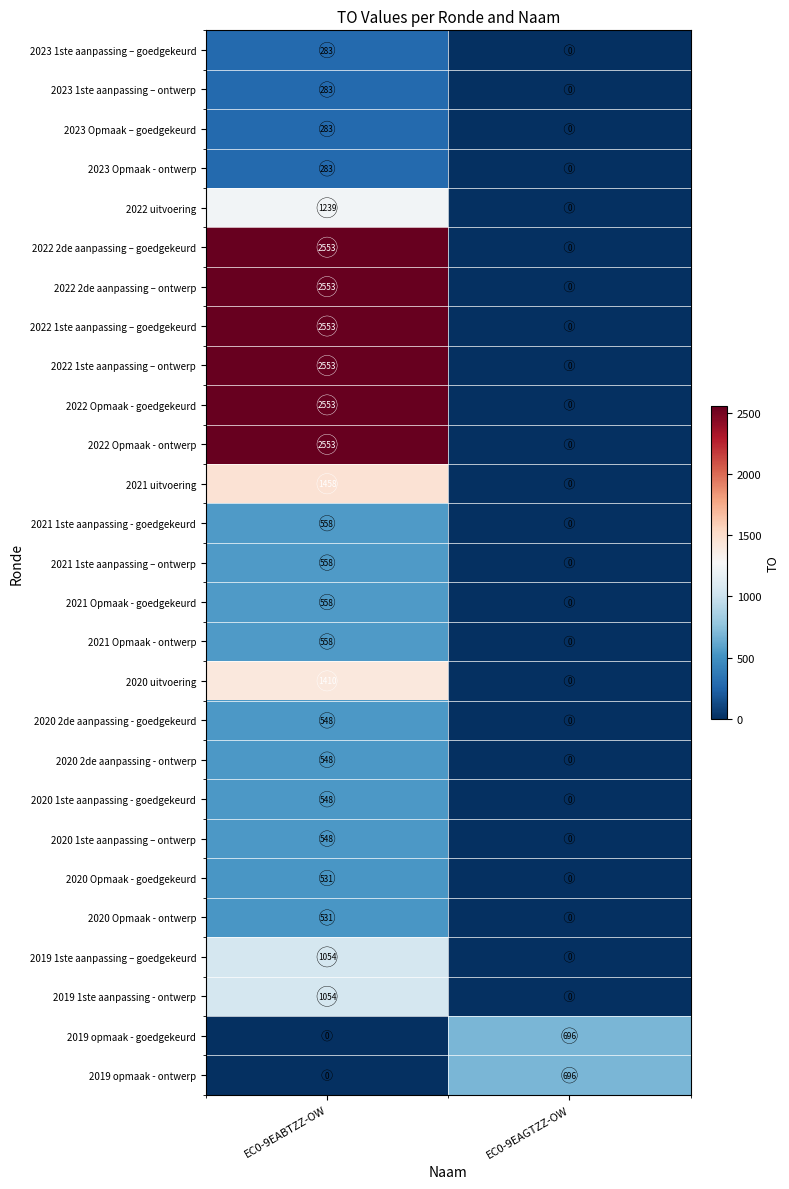

What is the spread (max minus min) of values at EC0-9EABTZZ-OW?

2553